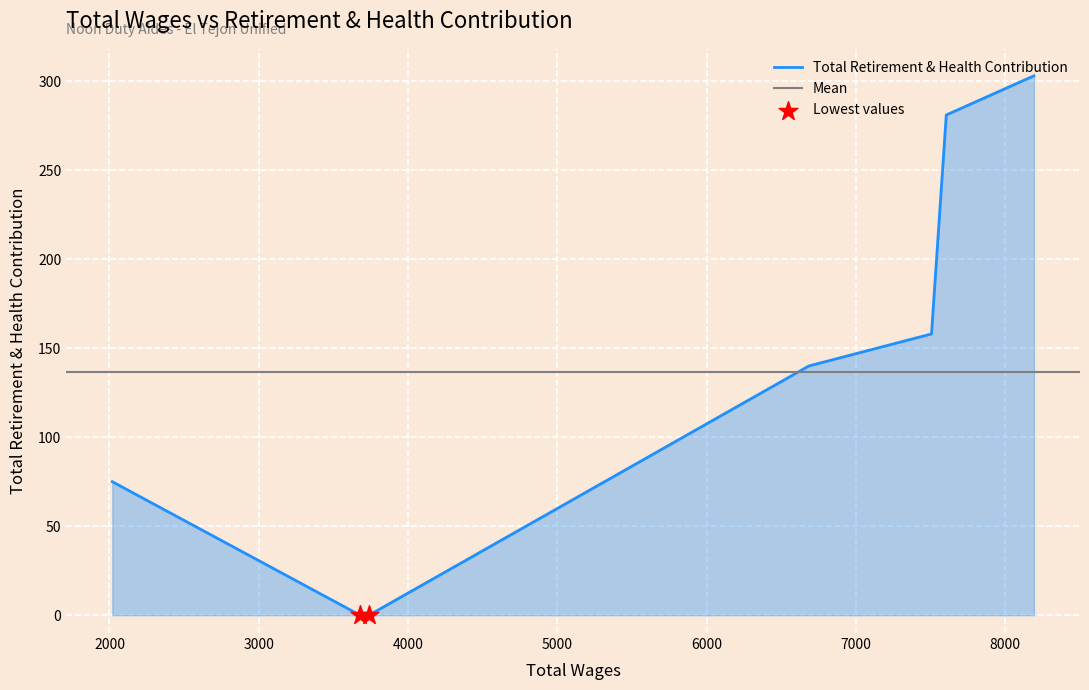

Which has a higher value, 8192 or 2019?

8192